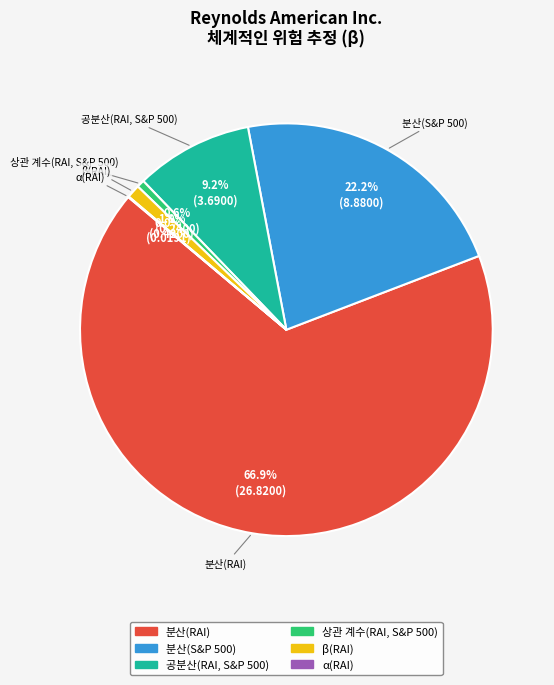

What is the majority slice?

분산(RAI)